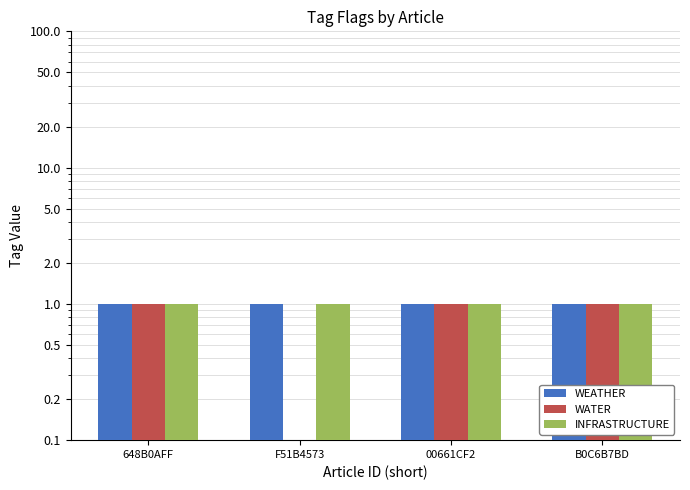

Which category has the lowest value across all series?

F51B4573